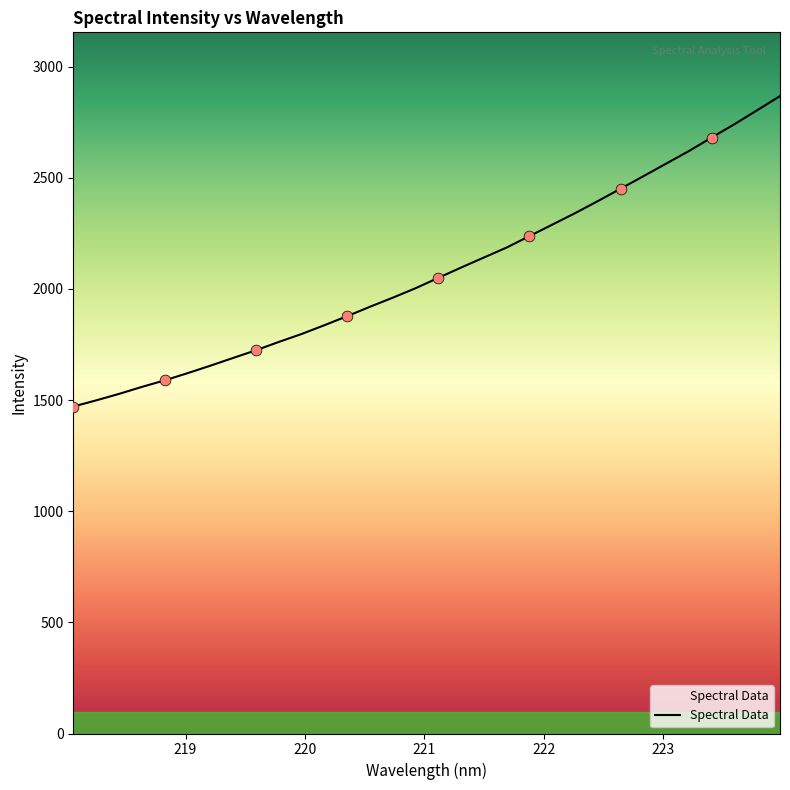

What is the greatest value displayed?

2867.3